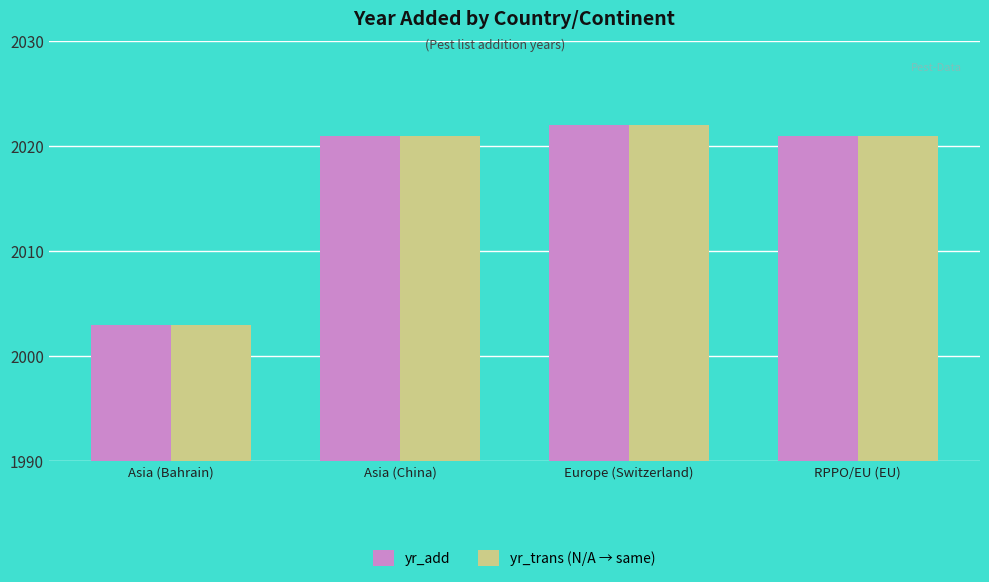

How many categories are shown in the chart?

4